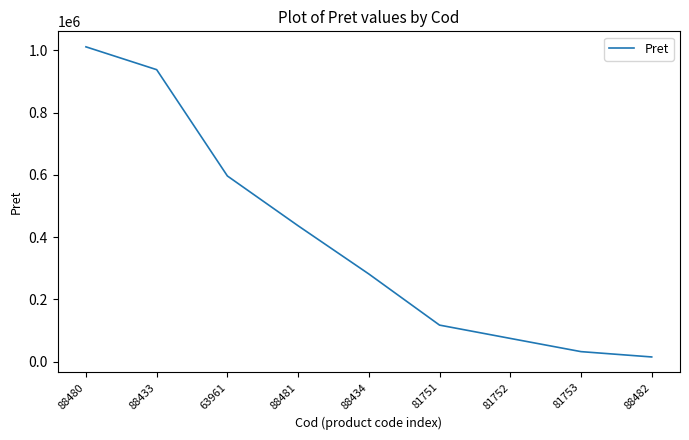

Does the chart have visible grid lines?

No